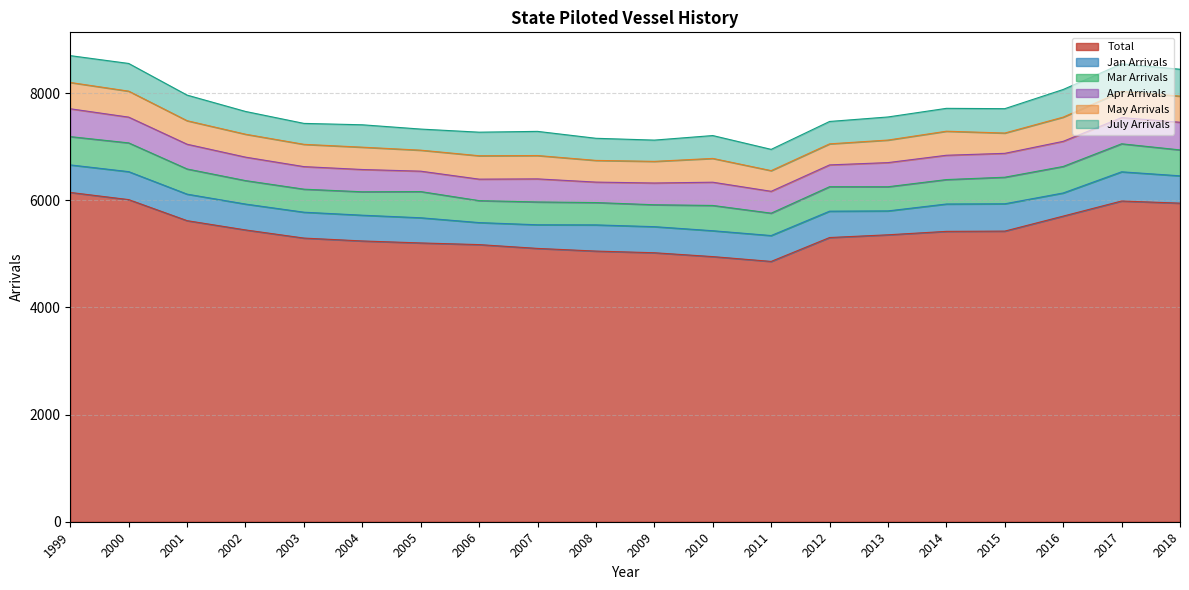

Reading right to left, list all the values displayed in this chart.

Total: 2018=5948	2017=5988	2016=5706	2015=5426	2014=5421	2013=5357	2012=5306	2011=4860	2010=4950	2009=5022	2008=5053	2007=5103	2006=5174	2005=5205	2004=5242	2003=5296	2002=5448	2001=5621	2000=6014	1999=6148
Jan Arrivals: 2018=510	2017=545	2016=432	2015=510	2014=511	2013=446	2012=492	2011=483	2010=483	2009=487	2008=489	2007=441	2006=411	2005=470	2004=481	2003=483	2002=483	2001=495	2000=522	1999=514
Mar Arrivals: 2018=484	2017=523	2016=495	2015=496	2014=456	2013=451	2012=457	2011=418	2010=472	2009=409	2008=417	2007=426	2006=410	2005=489	2004=437	2003=430	2002=438	2001=470	2000=537	1999=528
Apr Arrivals: 2018=516	2017=489	2016=469	2015=446	2014=454	2013=451	2012=407	2011=408	2010=434	2009=406	2008=382	2007=431	2006=401	2005=381	2004=416	2003=421	2002=438	2001=462	2000=481	1999=520
May Arrivals: 2018=488	2017=488	2016=452	2015=379	2014=449	2013=421	2012=393	2011=386	2010=444	2009=404	2008=405	2007=436	2006=437	2005=392	2004=417	2003=416	2002=428	2001=439	2000=485	1999=491
July Arrivals: 2018=502	2017=516	2016=516	2015=455	2014=427	2013=431	2012=418	2011=397	2010=427	2009=397	2008=413	2007=451	2006=440	2005=394	2004=418	2003=391	2002=425	2001=478	2000=517	1999=501